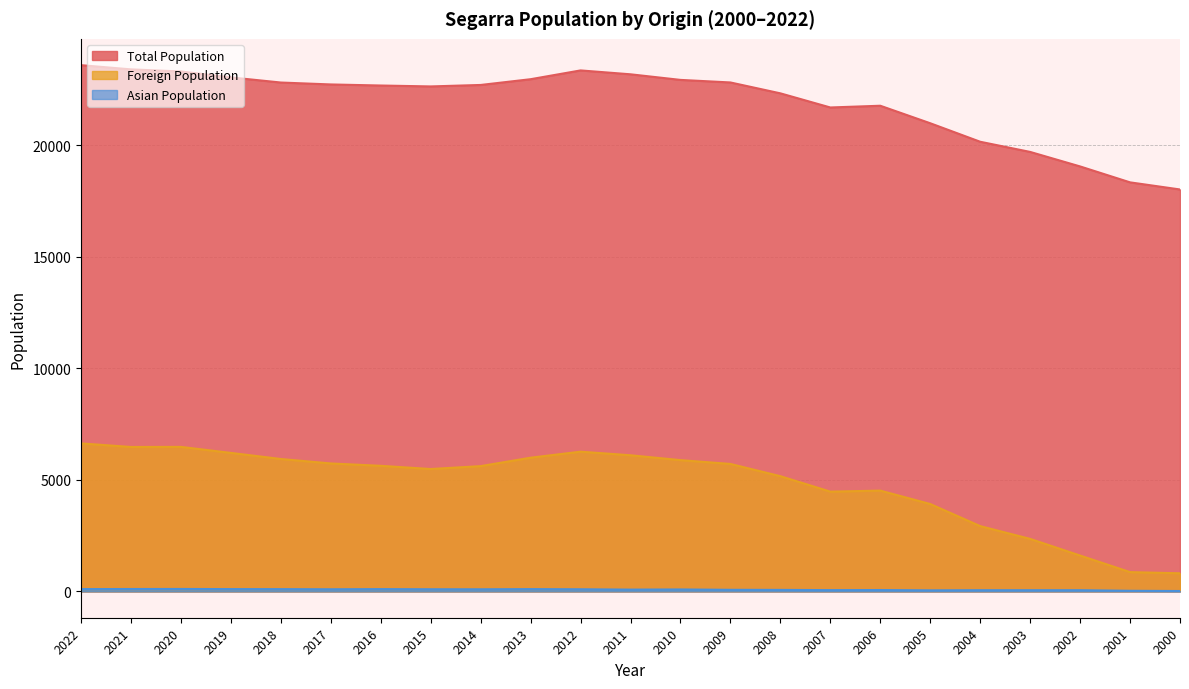

What is the difference between the highest and lowest values at 2003?

19656